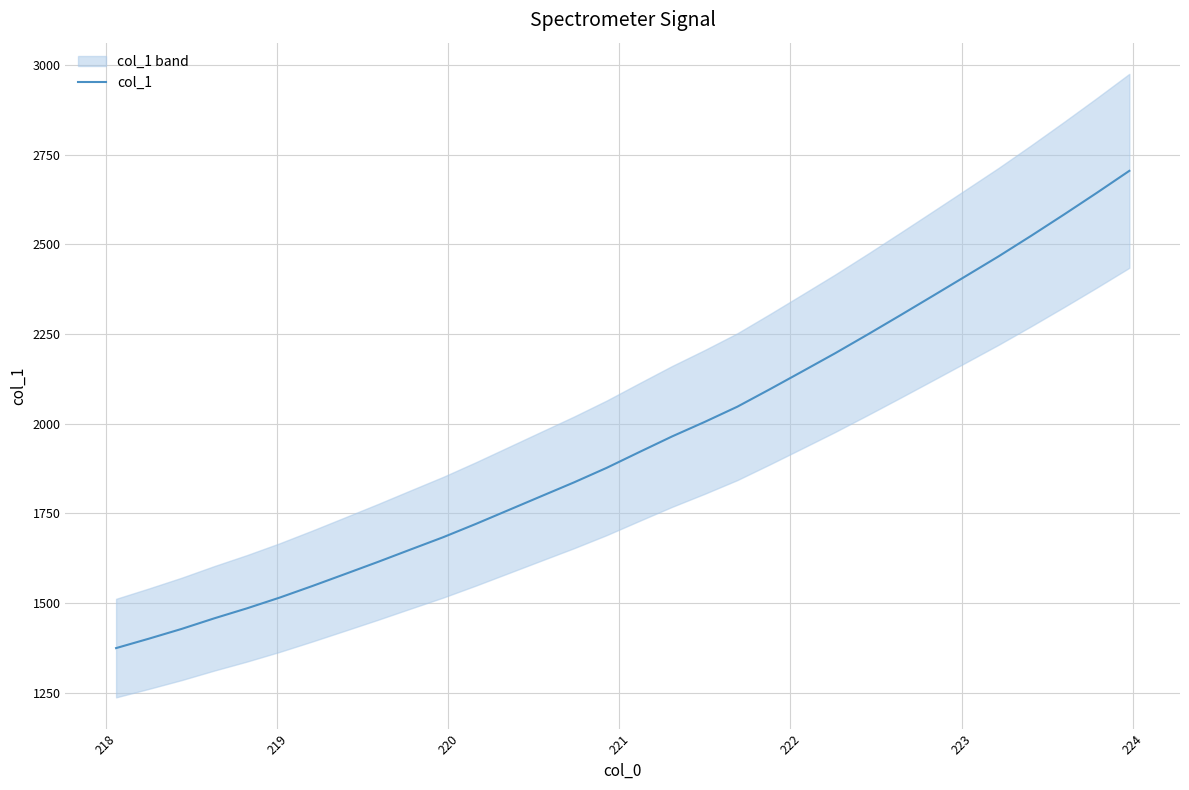

How many values exceed 1920?

16